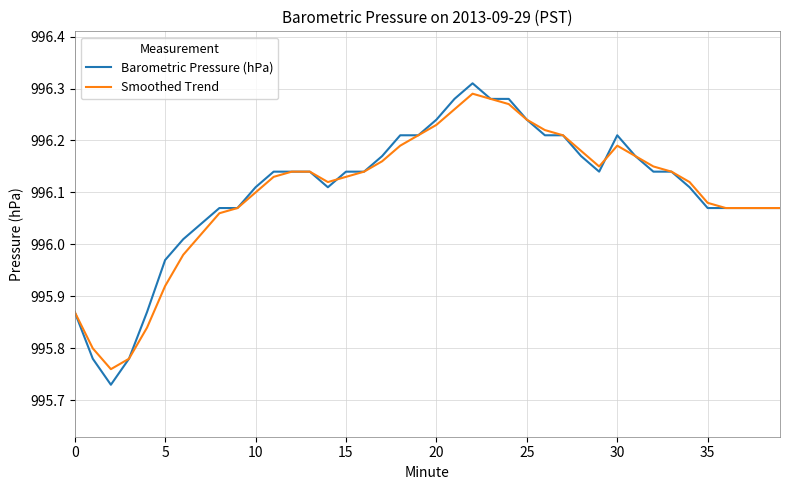

Which series has the widest spread of values?

Barometric Pressure (hPa)